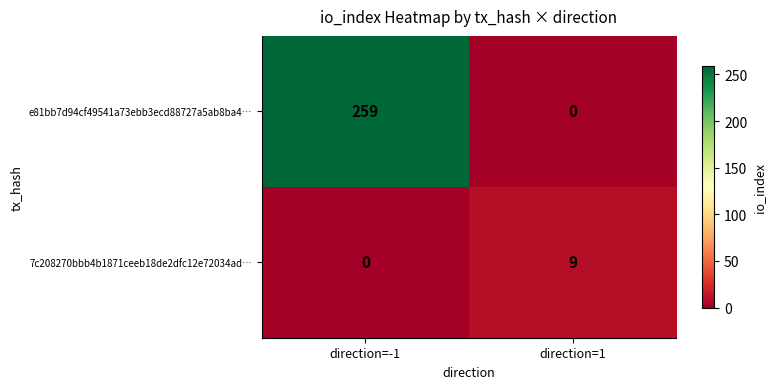

Reading right to left, transcribe all the data shown in this chart.

e81bb7d94cf49541a73ebb3ecd88727a5ab8ba4…: direction=1=0	direction=-1=259
7c208270bbb4b1871ceeb18de2dfc12e72034ad…: direction=1=9	direction=-1=0